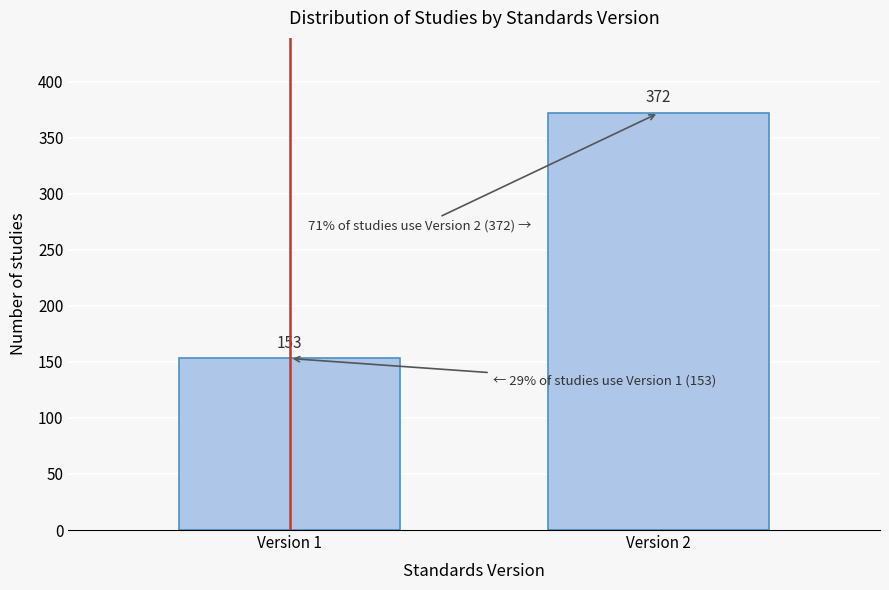

Reading right to left, what are all the values shown in this chart?

Version 2=372	Version 1=153